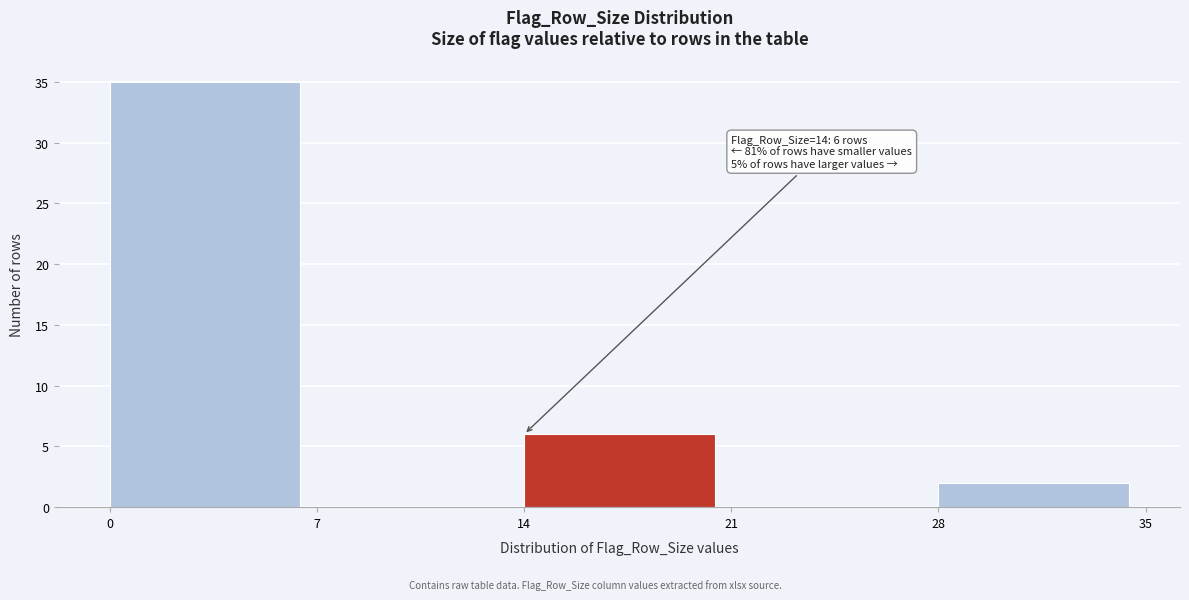

Over which range of the x-axis is the bar tallest?

0 to 7